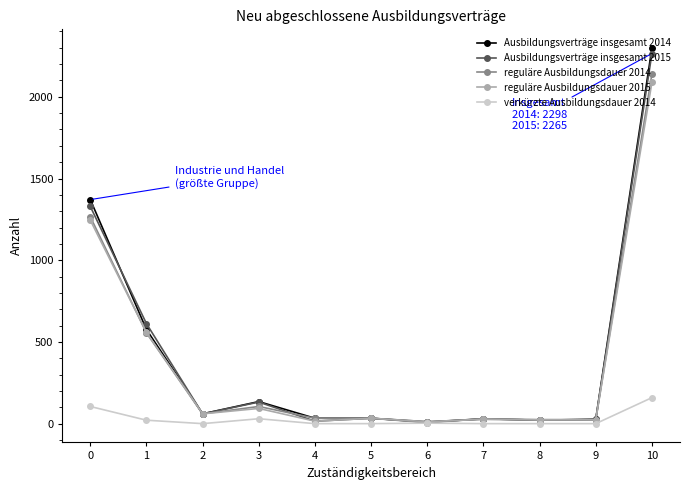

Which series has the widest spread of values?

Ausbildungsverträge insgesamt 2014